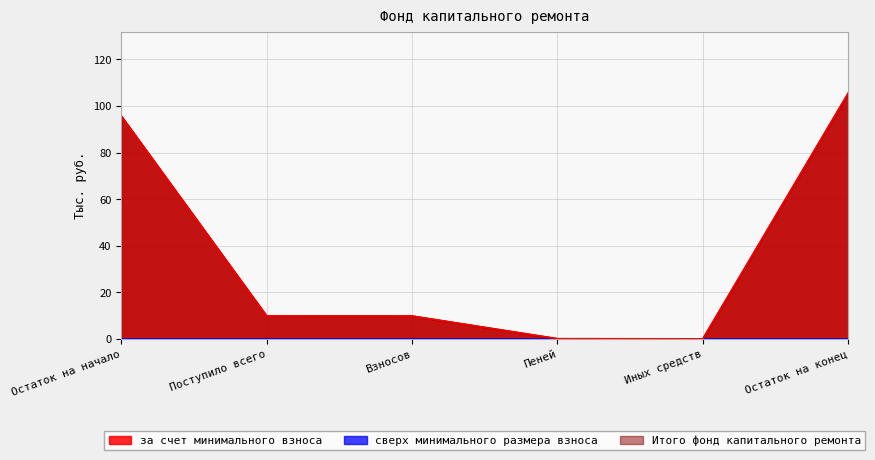

What is the sum of the Итого фонд капитального ремонта values at Остаток на конец and Взносов?

115.3